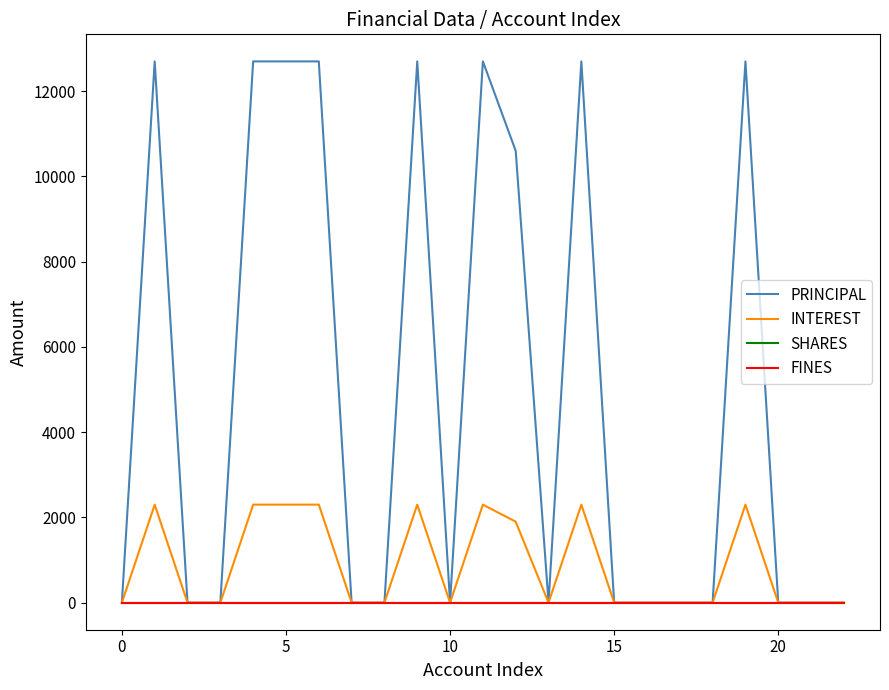

Does the chart have visible grid lines?

No